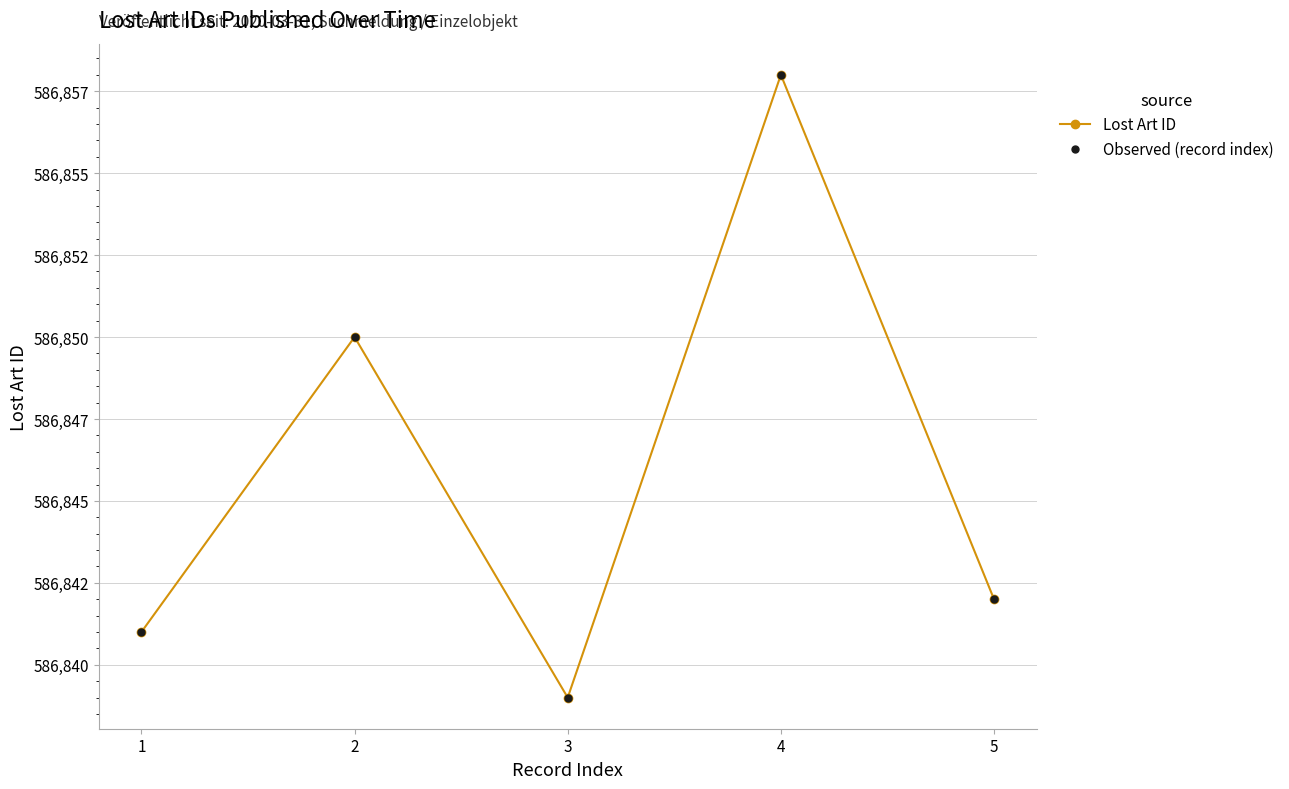

At which label does Lost Art ID first exceed 586842?

2